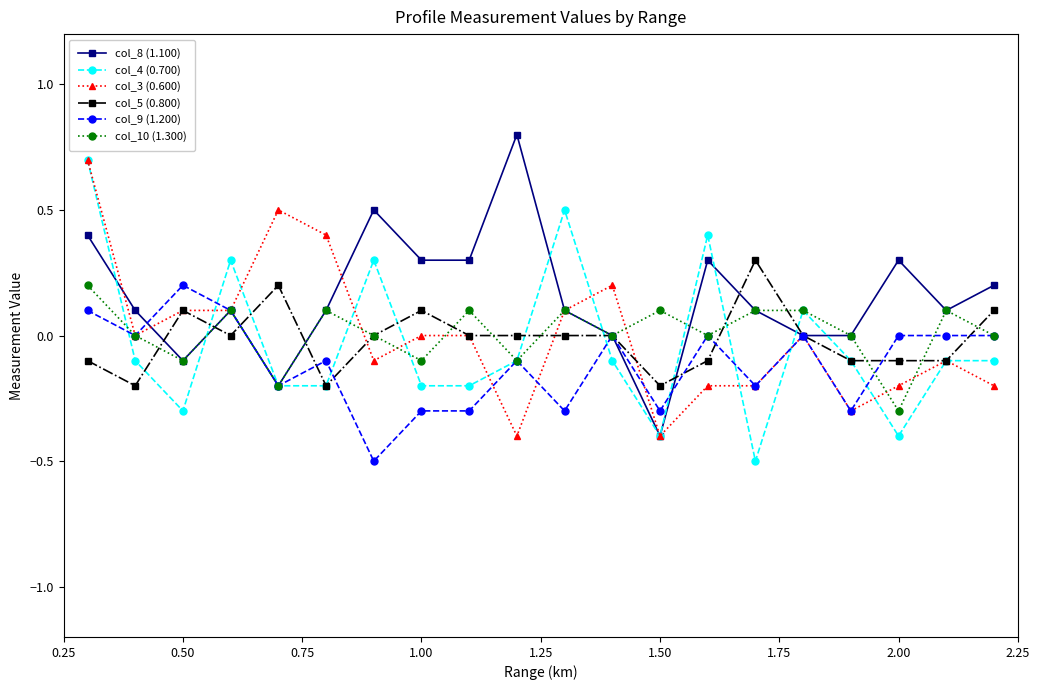

Which series ends up on top after the final intersection of col_8 (1.100) and col_10 (1.300)?

col_8 (1.100)